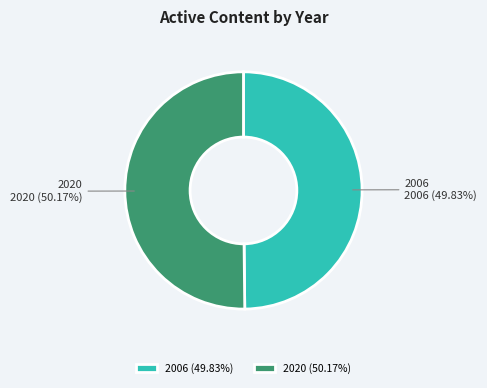

Is there any slice that represents more than half of the pie?

Yes